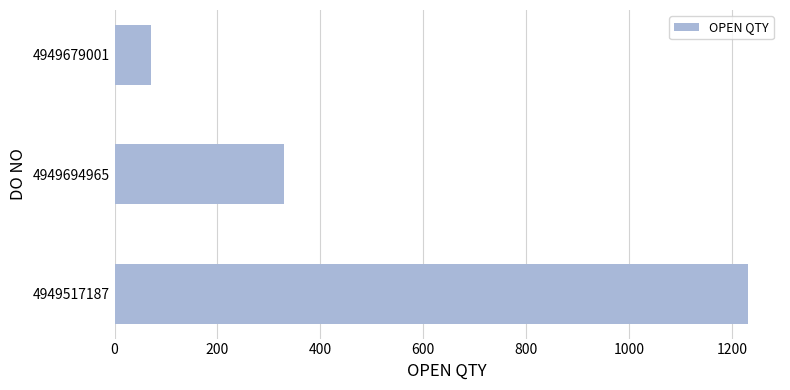

Read the value at 4949517187.

1232